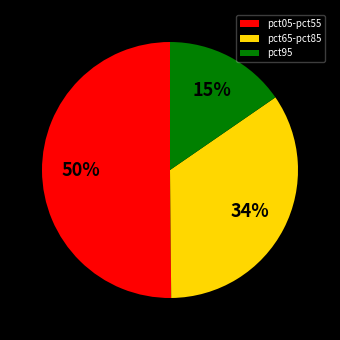

Is pct65-pct85 the majority of the pie?

No